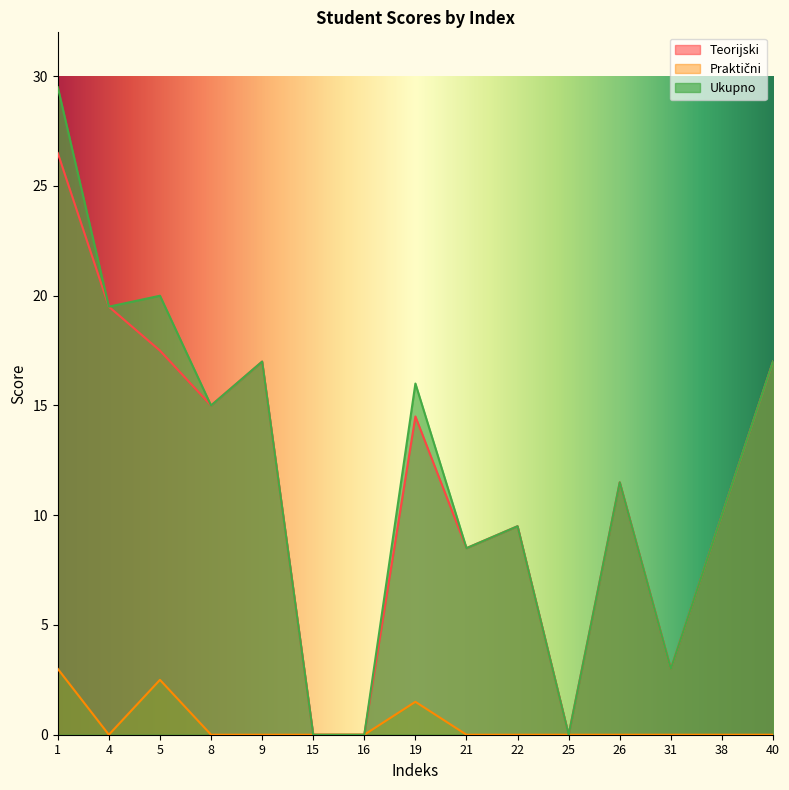

The Ukupno series shows 11.5 at 26. True or false?

True